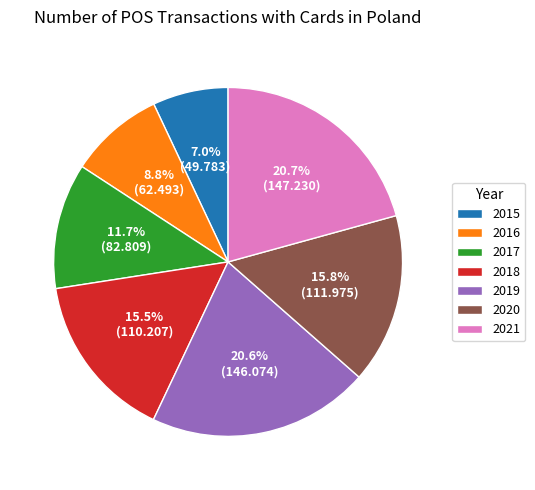

What percentage do 2020 and 2018 together represent?

31.3%